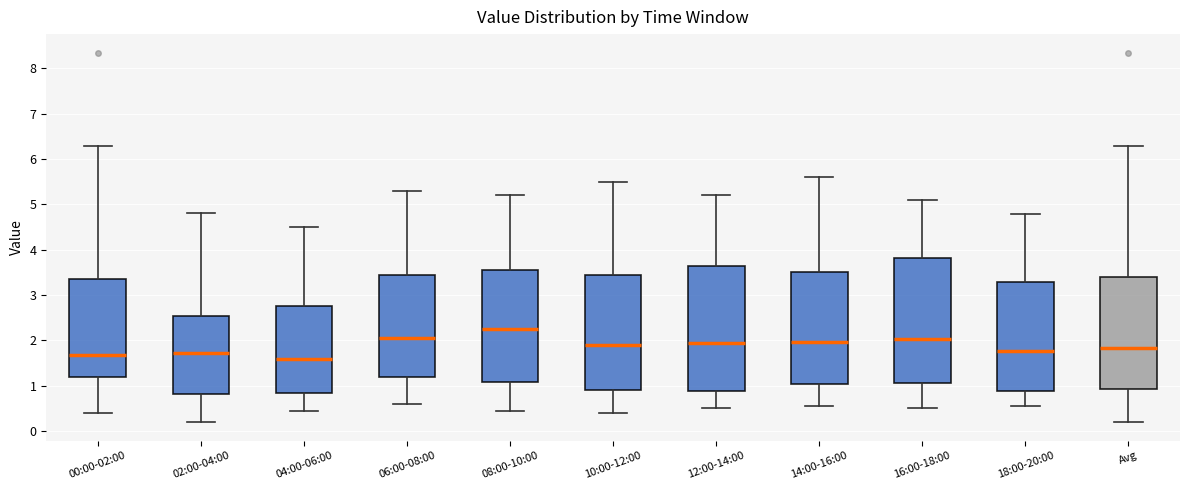

Reading left to right, read every box against the y-axis: the position of its median line, the range the box covers, and the ends of its whiskers. The values are not printed on the chart, so give them approximately, as read against the axis.

00:00-02:00: median 1.7, box 1.2 to 3.4, whiskers 0.4 to 6.3
02:00-04:00: median 1.7, box 0.8 to 2.6, whiskers 0.2 to 4.8
04:00-06:00: median 1.6, box 0.8 to 2.8, whiskers 0.5 to 4.5
06:00-08:00: median 2.1, box 1.2 to 3.5, whiskers 0.6 to 5.3
08:00-10:00: median 2.3, box 1.1 to 3.6, whiskers 0.5 to 5.2
10:00-12:00: median 1.9, box 0.9 to 3.5, whiskers 0.4 to 5.5
12:00-14:00: median 2.0, box 0.9 to 3.7, whiskers 0.5 to 5.2
14:00-16:00: median 2.0, box 1.1 to 3.5, whiskers 0.6 to 5.6
16:00-18:00: median 2.0, box 1.1 to 3.8, whiskers 0.5 to 5.1
18:00-20:00: median 1.8, box 0.9 to 3.3, whiskers 0.6 to 4.8
Avg: median 1.8, box 0.9 to 3.4, whiskers 0.2 to 6.3